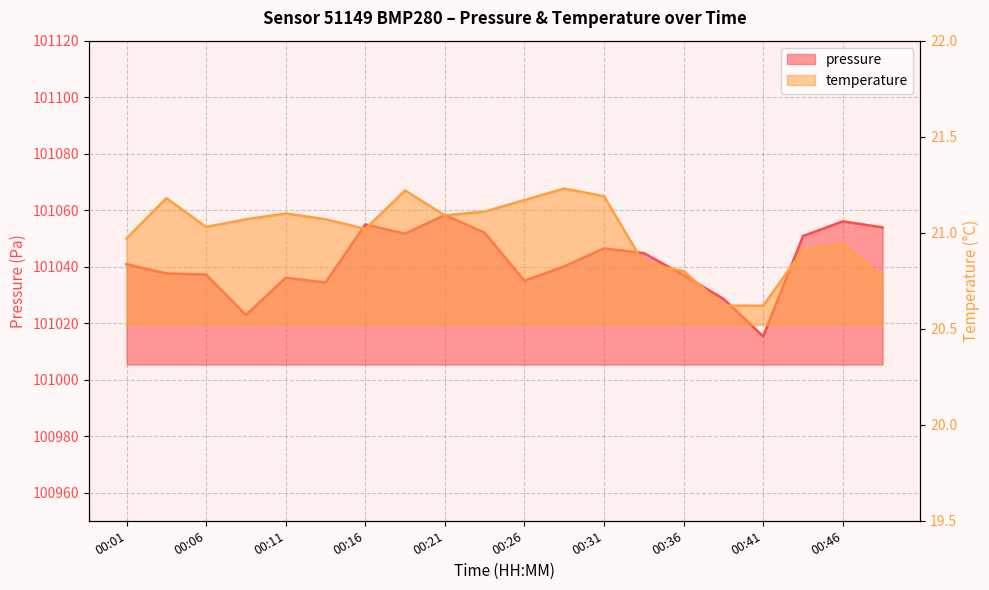

What is the value of the pressure point at the 19th from the left?

101056.0